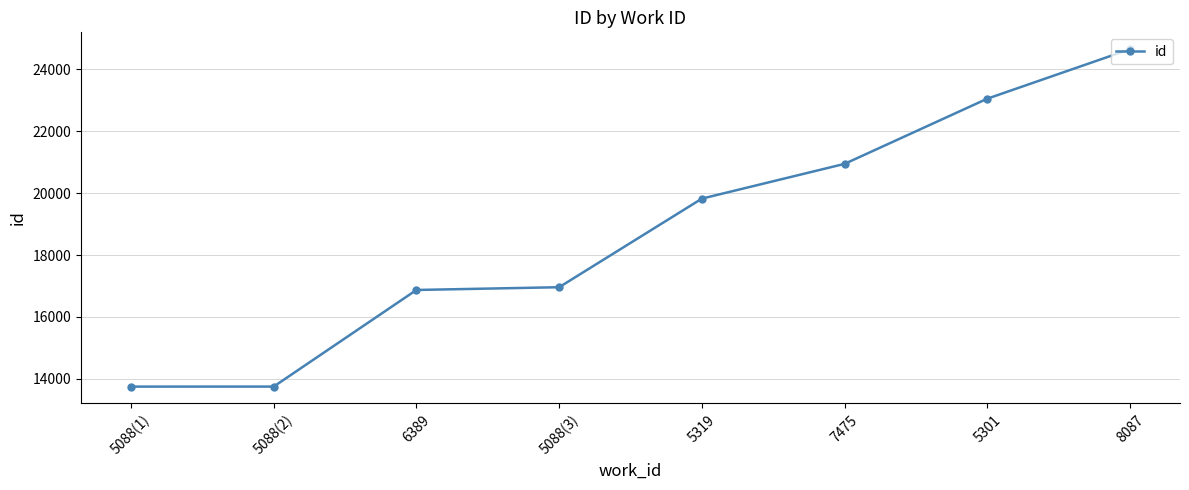

True or false: the data shows 7661 at 5088(3).

False